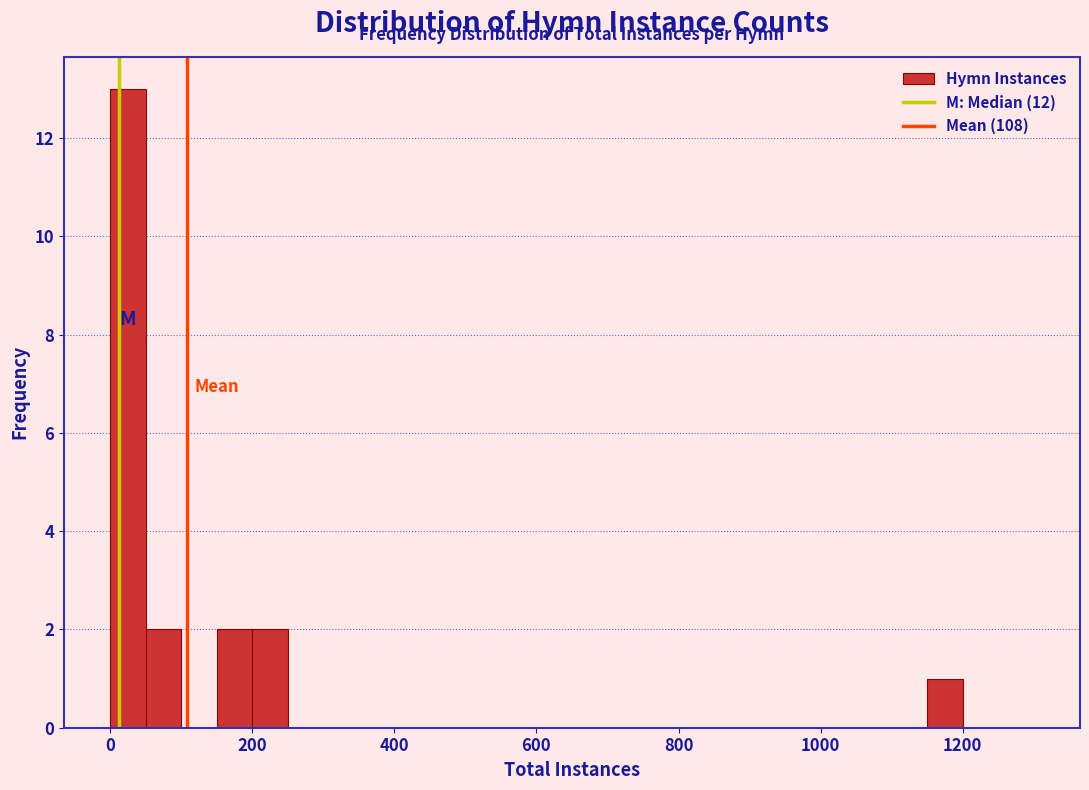

Around what value on the x-axis is the tallest bar? Give the approximate position of its centre, as read against the axis.

20